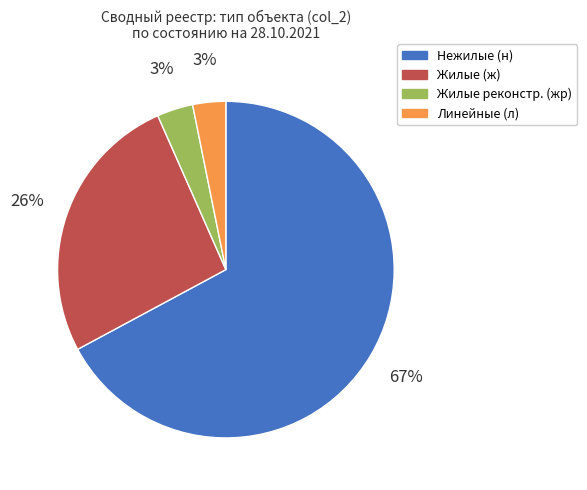

How many segments does this pie chart have?

4